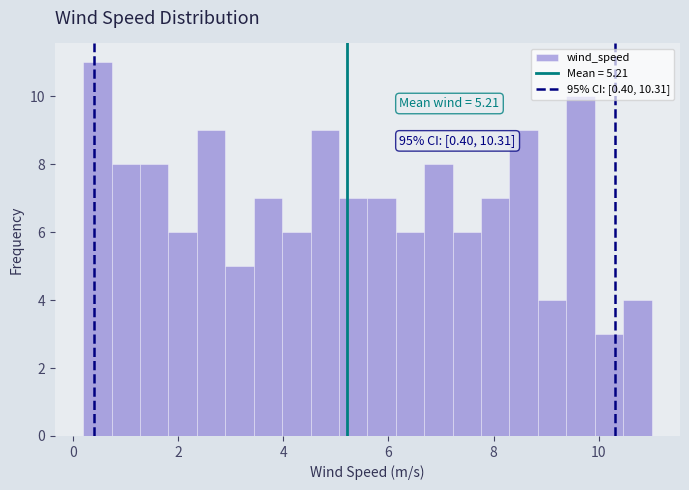

Around what value on the x-axis is the tallest bar? Give the approximate position of its centre, as read against the axis.

0.4